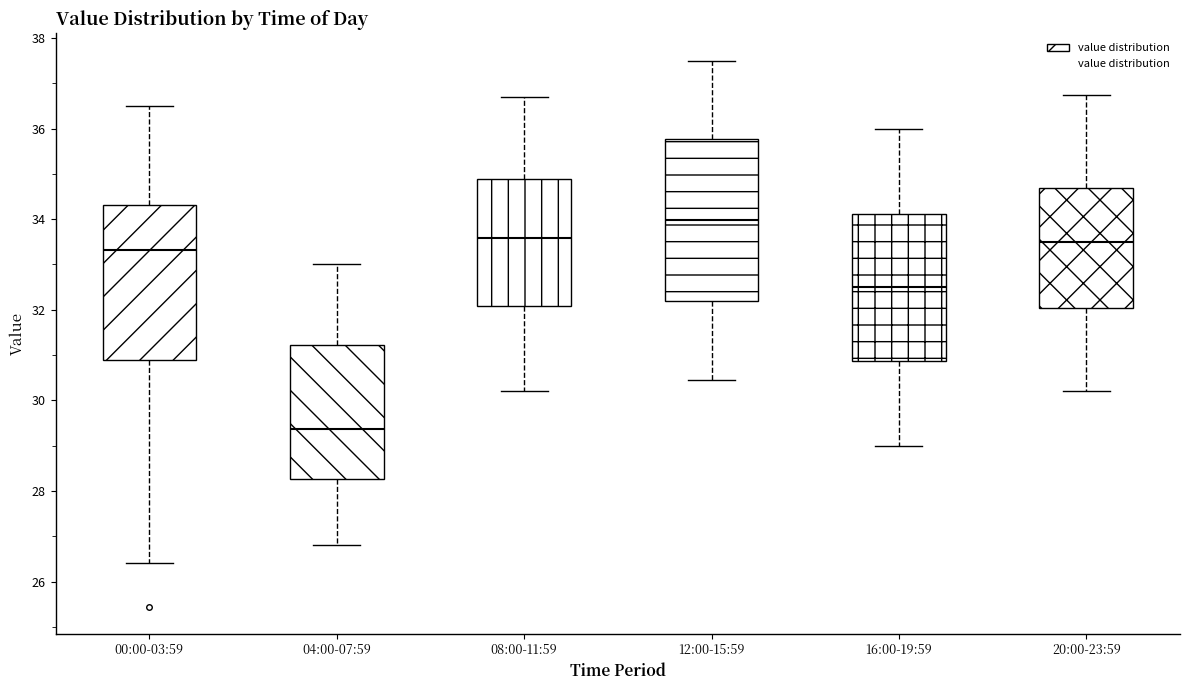

Reading left to right, read every box against the y-axis: the position of its median line, the range the box covers, and the ends of its whiskers. The values are not printed on the chart, so give them approximately, as read against the axis.

00:00-03:59: median 33.4, box 30.8 to 34.4, whiskers 26.4 to 36.6
04:00-07:59: median 29.4, box 28.2 to 31.2, whiskers 26.8 to 33.0
08:00-11:59: median 33.6, box 32.0 to 34.8, whiskers 30.2 to 36.8
12:00-15:59: median 34.0, box 32.2 to 35.8, whiskers 30.4 to 37.6
16:00-19:59: median 32.6, box 30.8 to 34.2, whiskers 29.0 to 36.0
20:00-23:59: median 33.6, box 32.0 to 34.6, whiskers 30.2 to 36.8